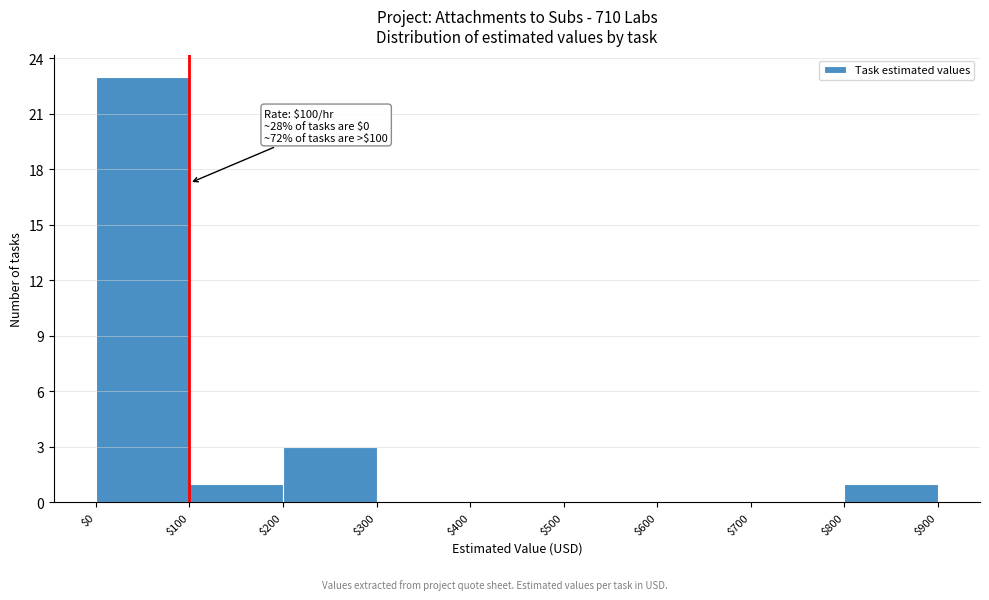

Which range on the x-axis has the tallest bar?

$0 to $100